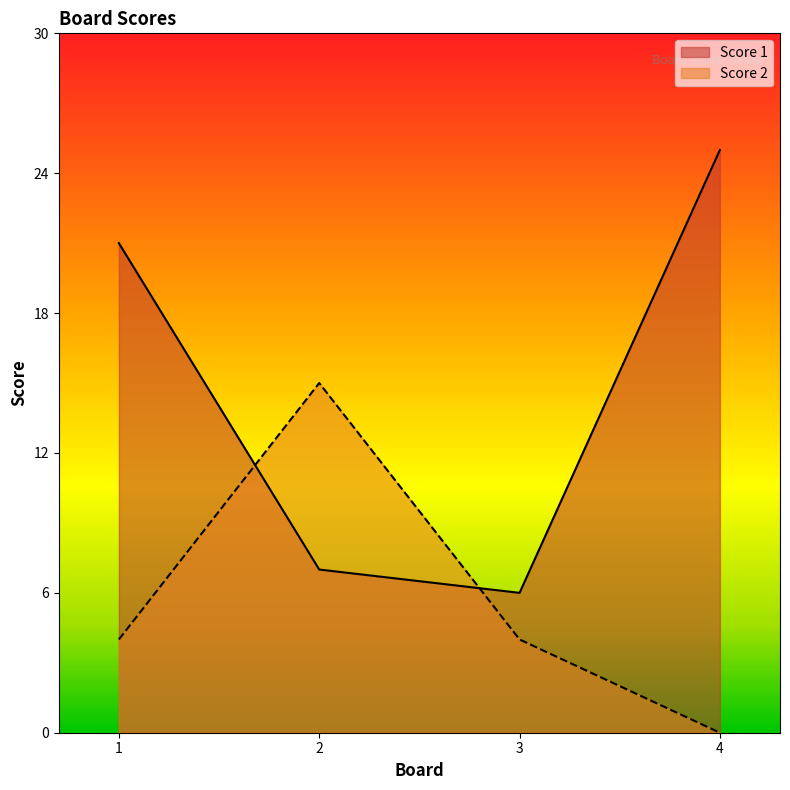

Reading right to left, what are all the values shown in this chart?

Score 1: 4=25	3=6	2=7	1=21
Score 2: 4=0	3=4	2=15	1=4